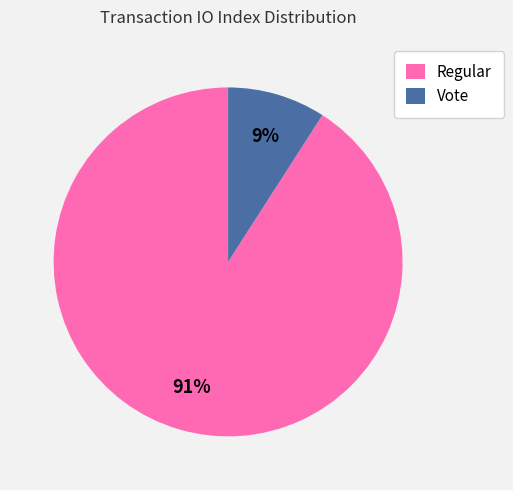

True or false: Regular accounts for 91% of the total.

True